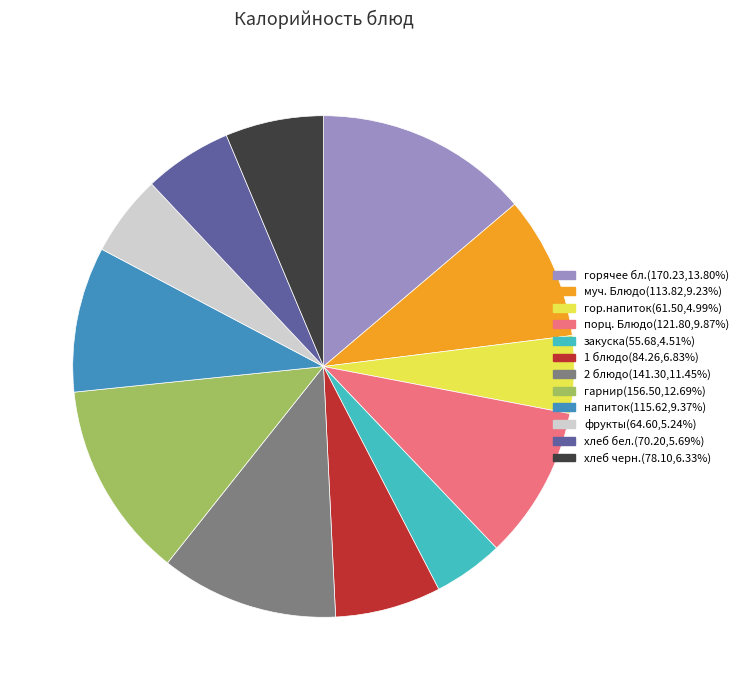

Do 2 блюдо(141.30,11.45%) and фрукты(64.60,5.24%) together represent more than half of the pie?

No